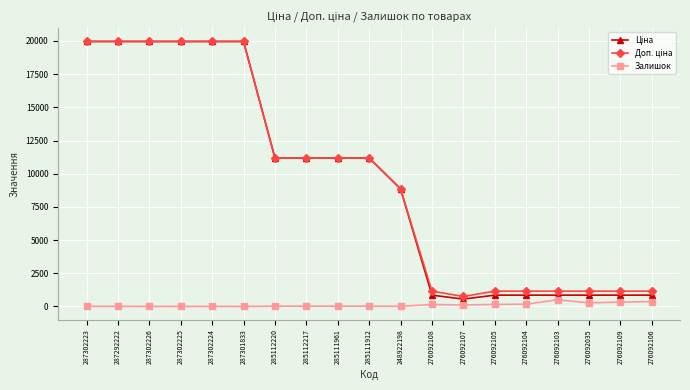

What is the greatest value displayed?

19964.2